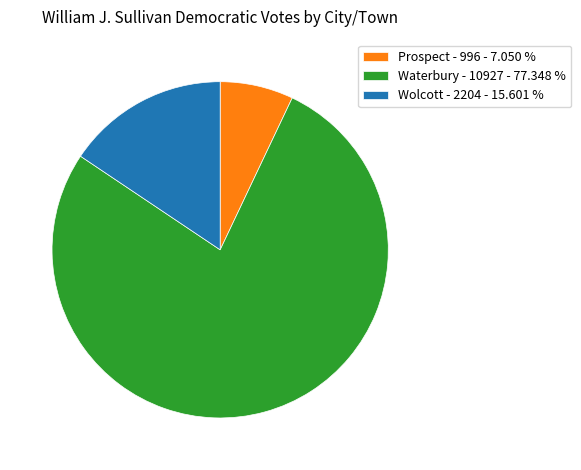

Rank the categories by value from lowest to highest.

Prospect, Wolcott, Waterbury